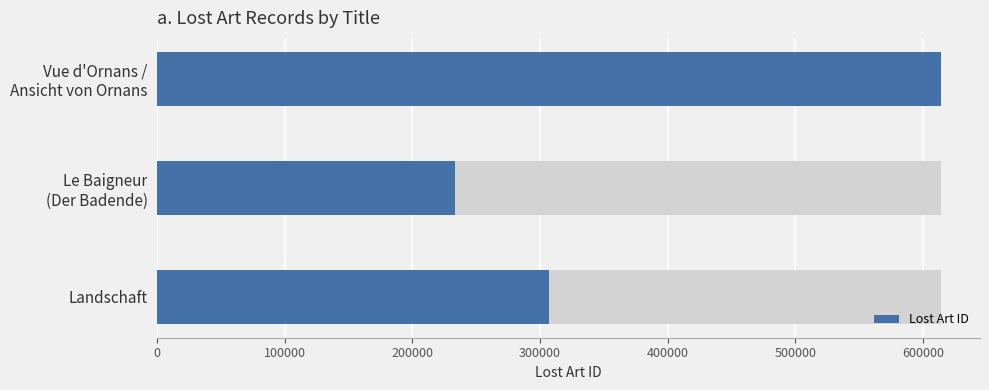

Reading right to left, list all the values displayed in this chart.

614072	233119	307012